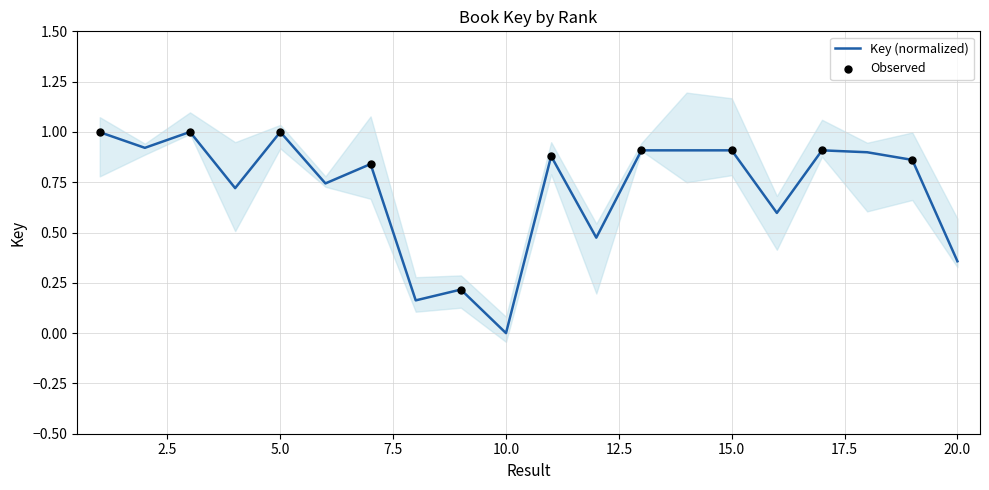

Between 10 and 8, which is larger?

8